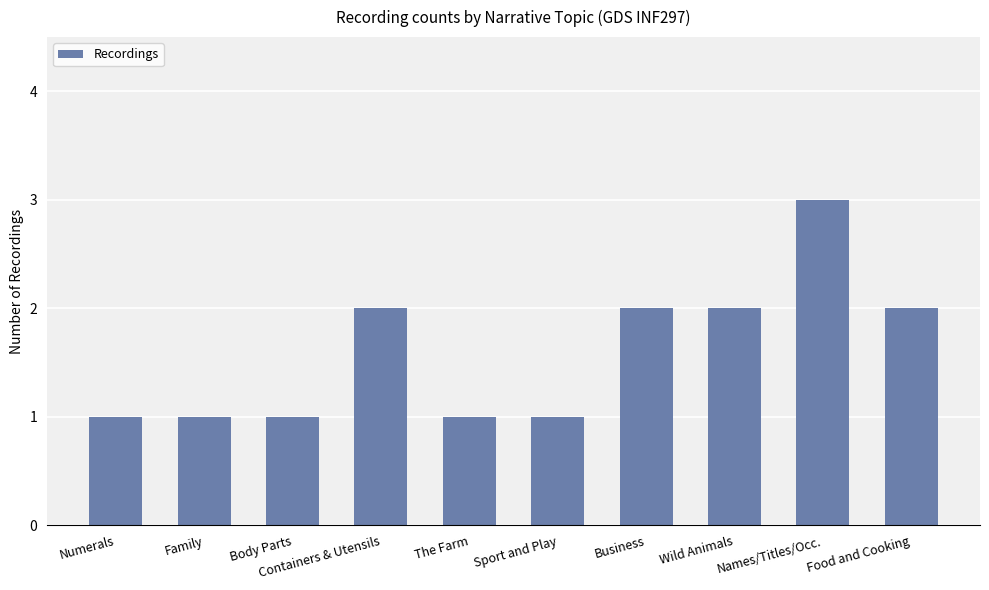

What is the difference between the second highest and second lowest values?

1